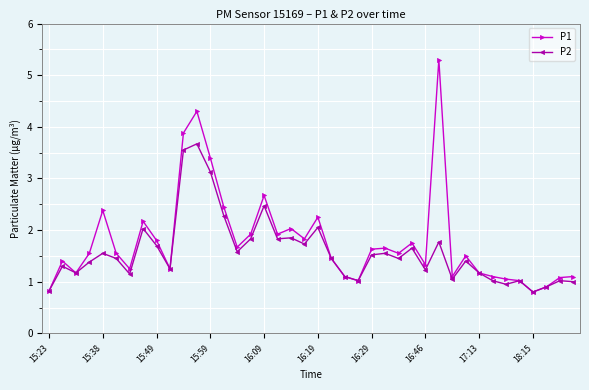

Rank the series by their average value, from highest to lowest.

P1, P2